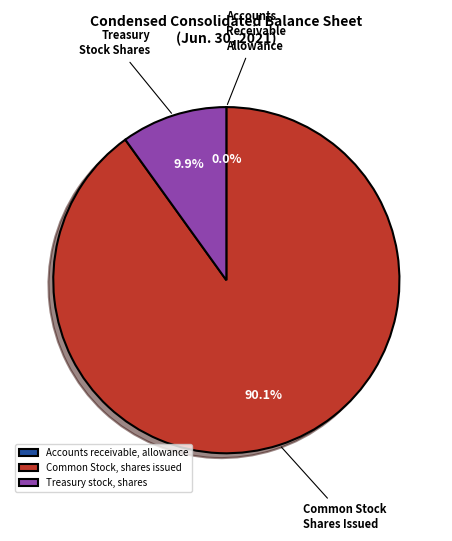

Approximately how many times larger is the value at Common Stock, shares issued compared to Treasury stock, shares?

9.1